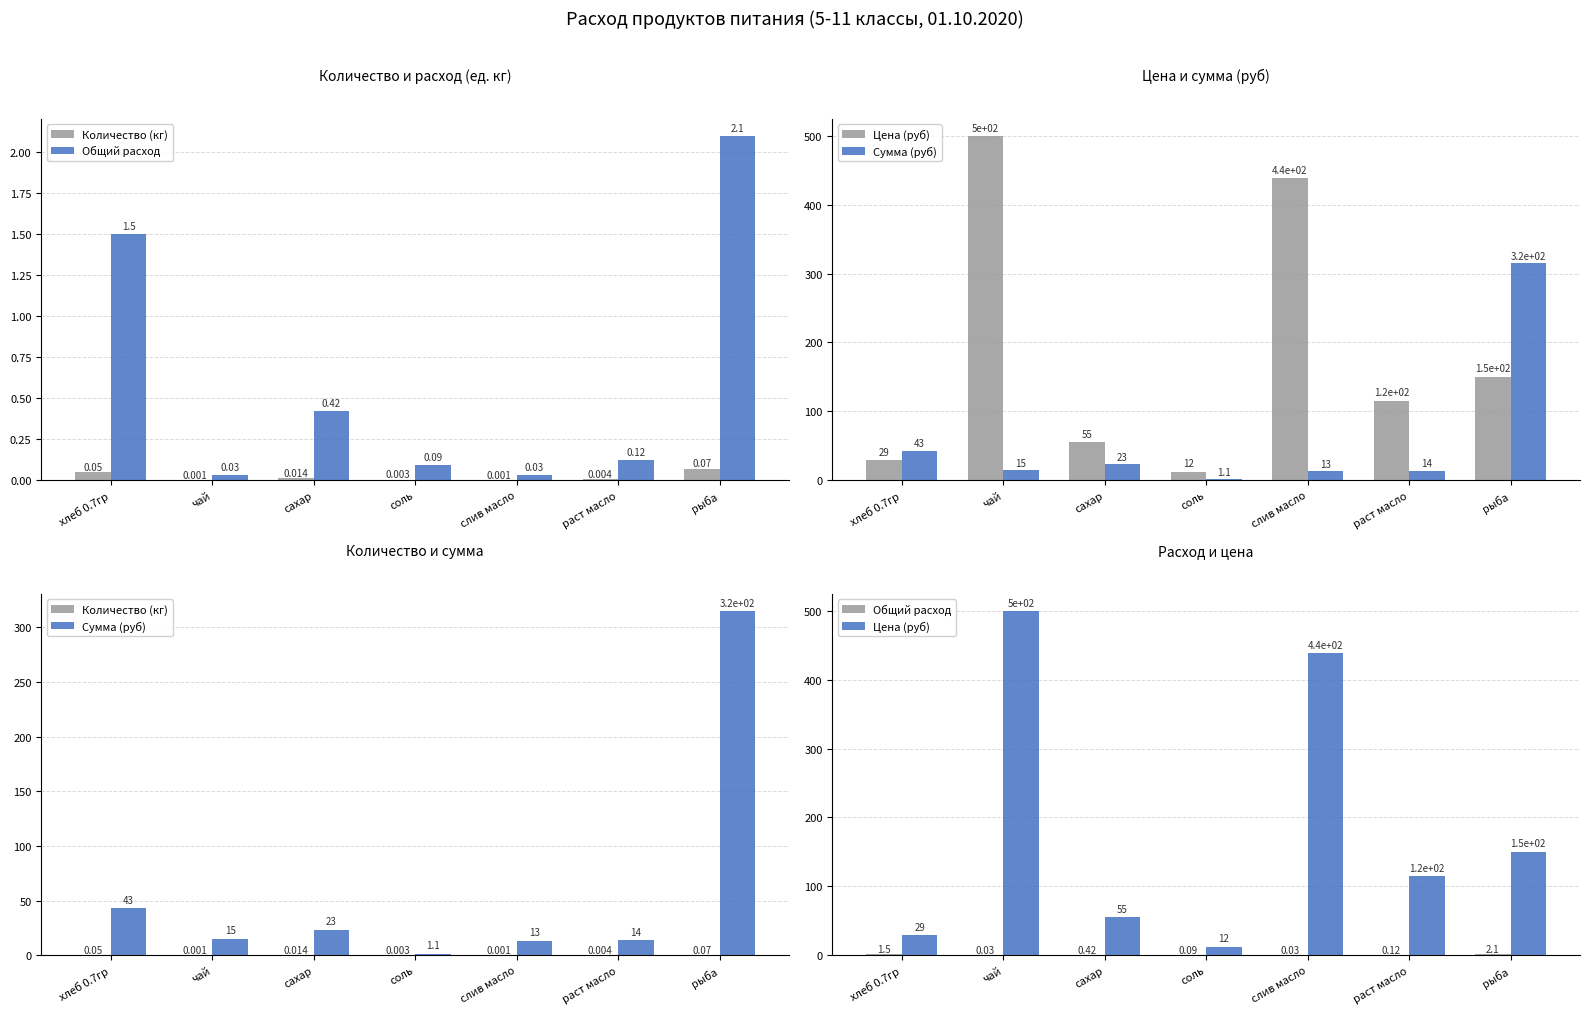

What is the label of the 1st bar from the right?

рыба